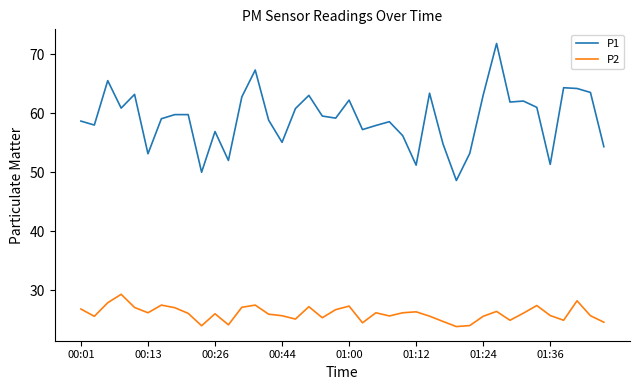

What is the highest value of the P2 series?

29.3